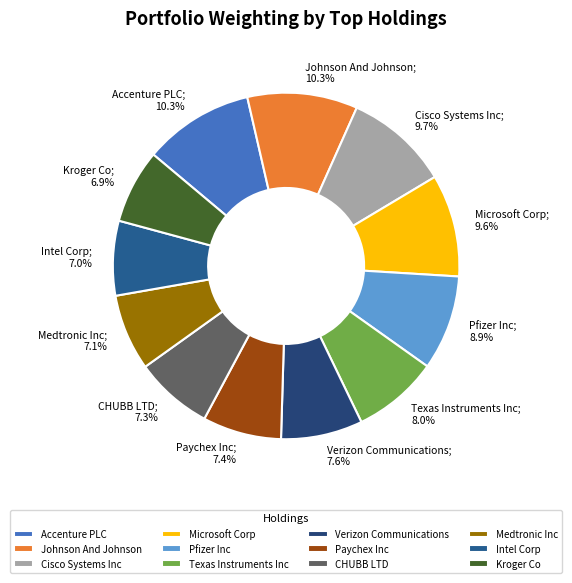

To the nearest percent, what is the difference between the largest and smallest slice percentages?

3%